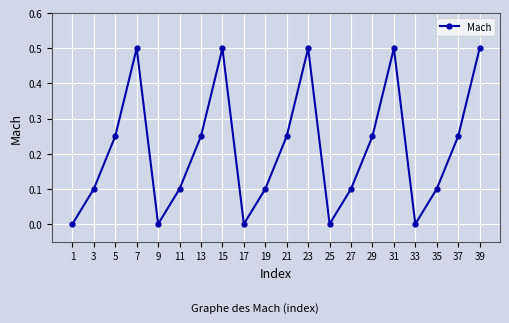

What is the maximum value shown in the chart?

0.5